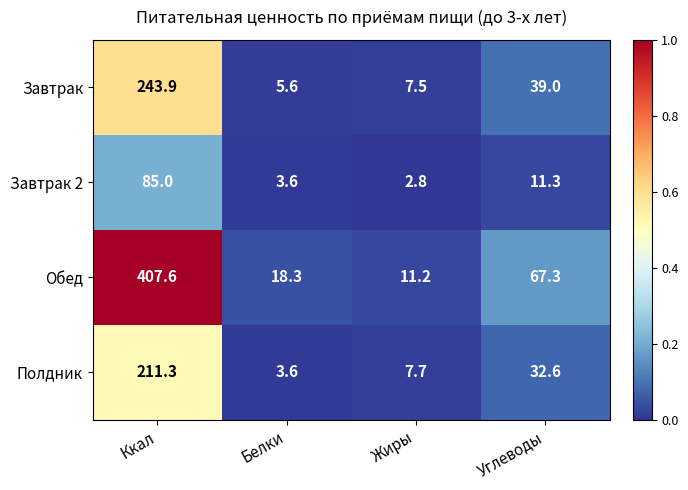

What is the difference between the second highest and minimum values in the Обед series?

56.1